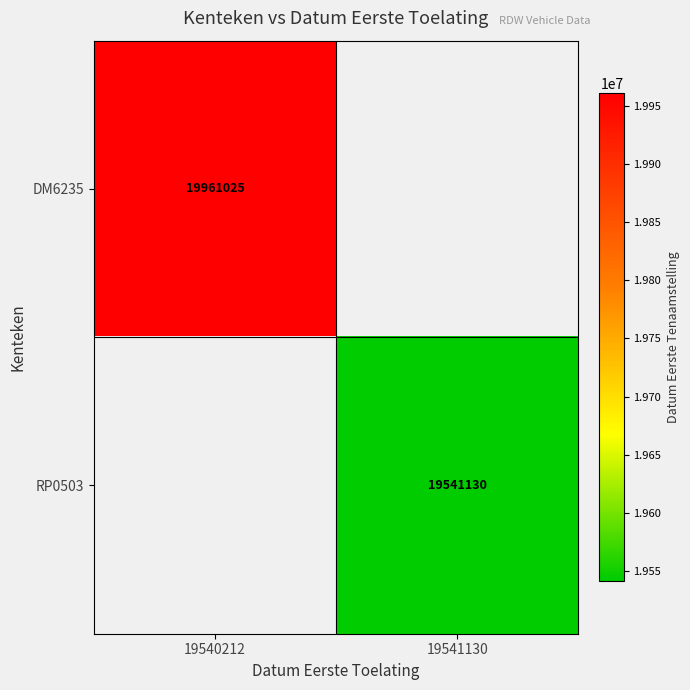

How many data points does each series have?

2